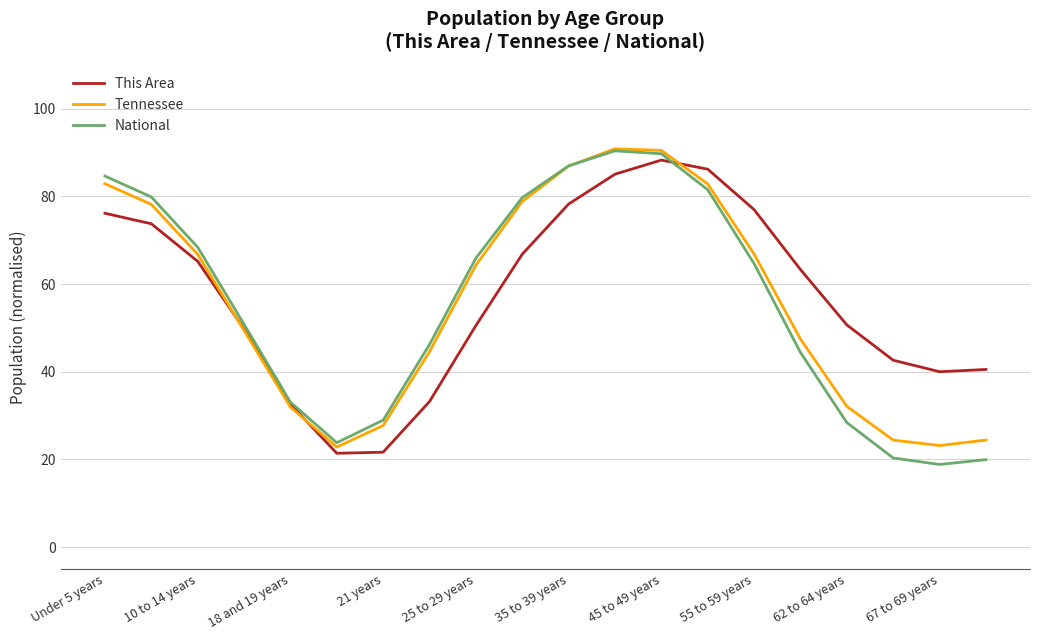

What is the lowest value of the Tennessee series?

22.8